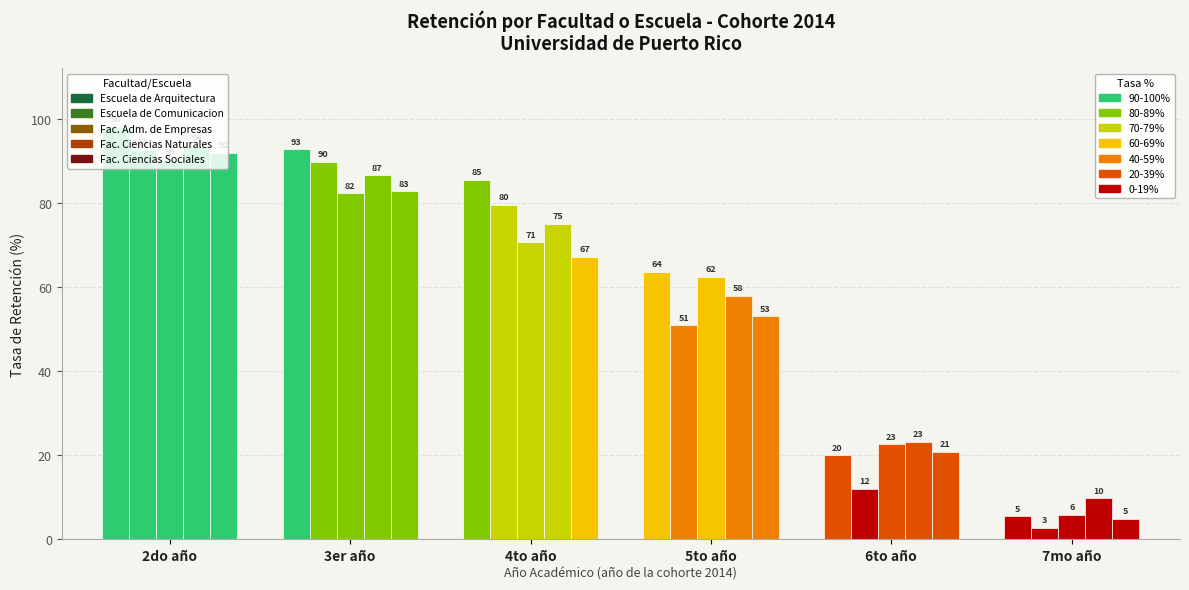

What position from the right is 5to año?

3